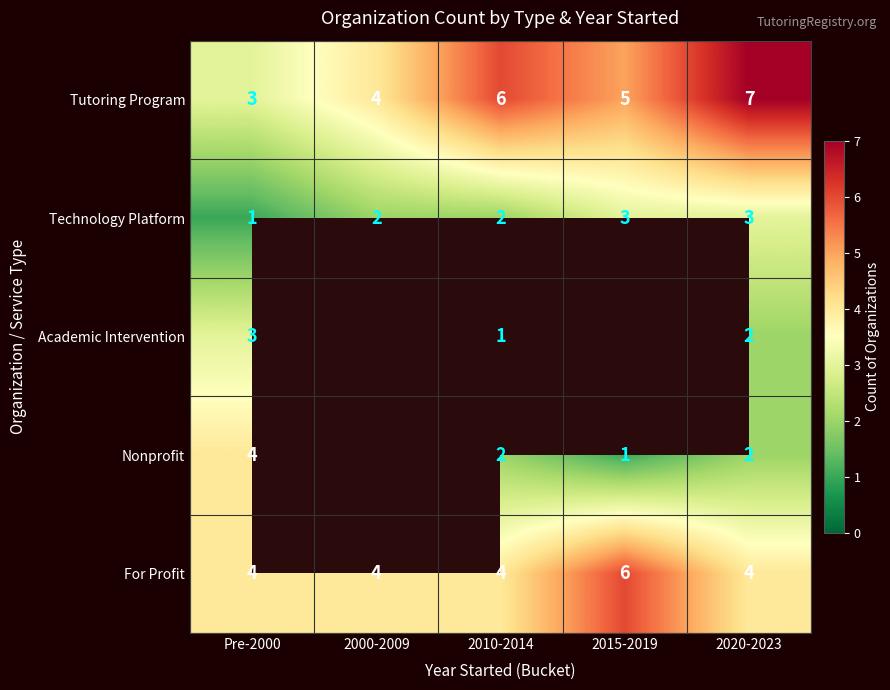

The value of Tutoring Program at 2000-2009 is 2.7. True or false?

False